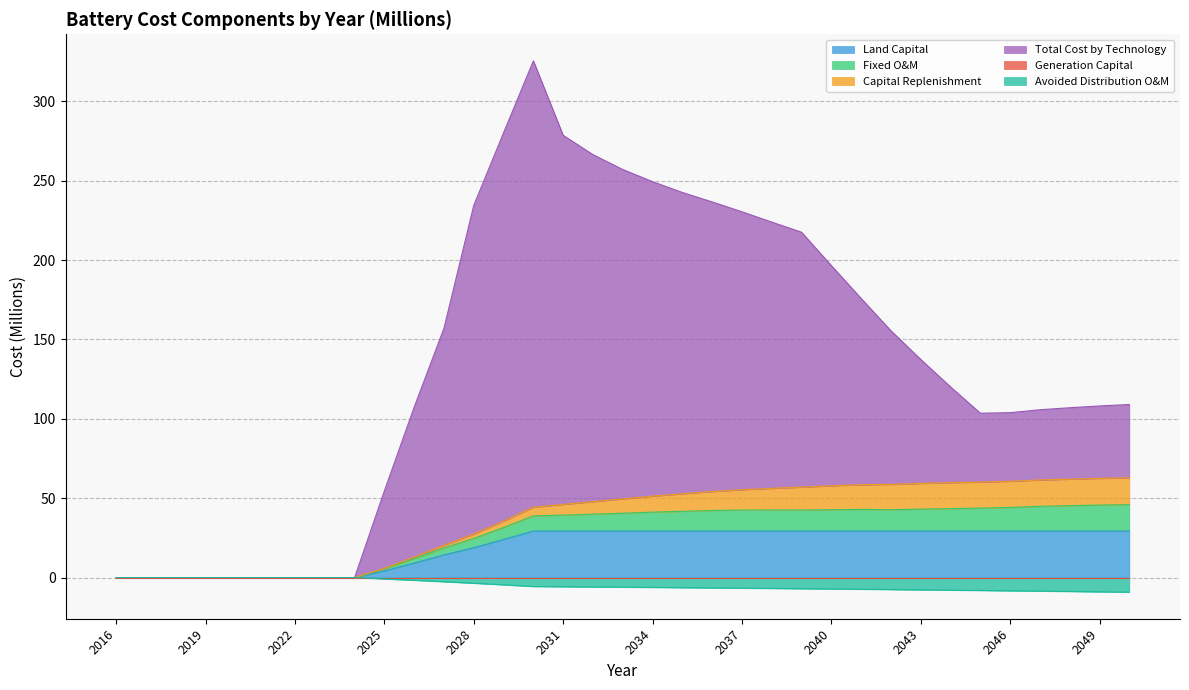

The value of Avoided Distribution O&M at 2046 is -8.3. True or false?

True